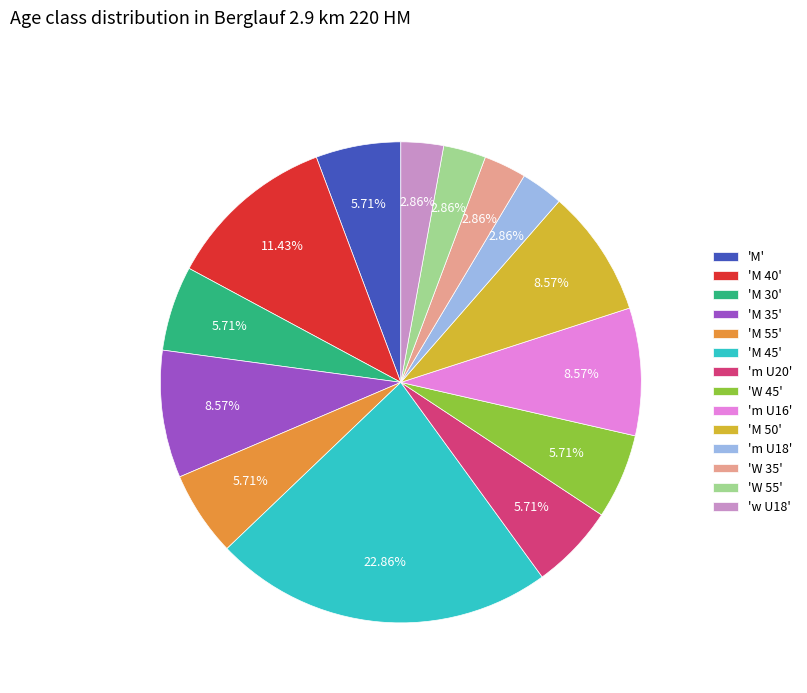

Is 'm U18' the majority of the pie?

No